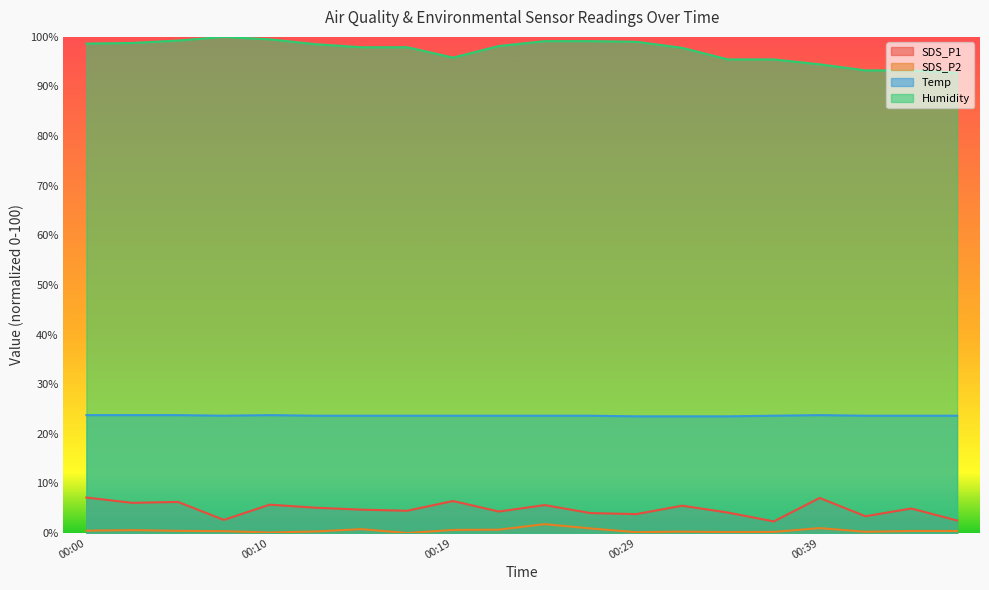

Which label corresponds to the smallest value in the chart?

00:17